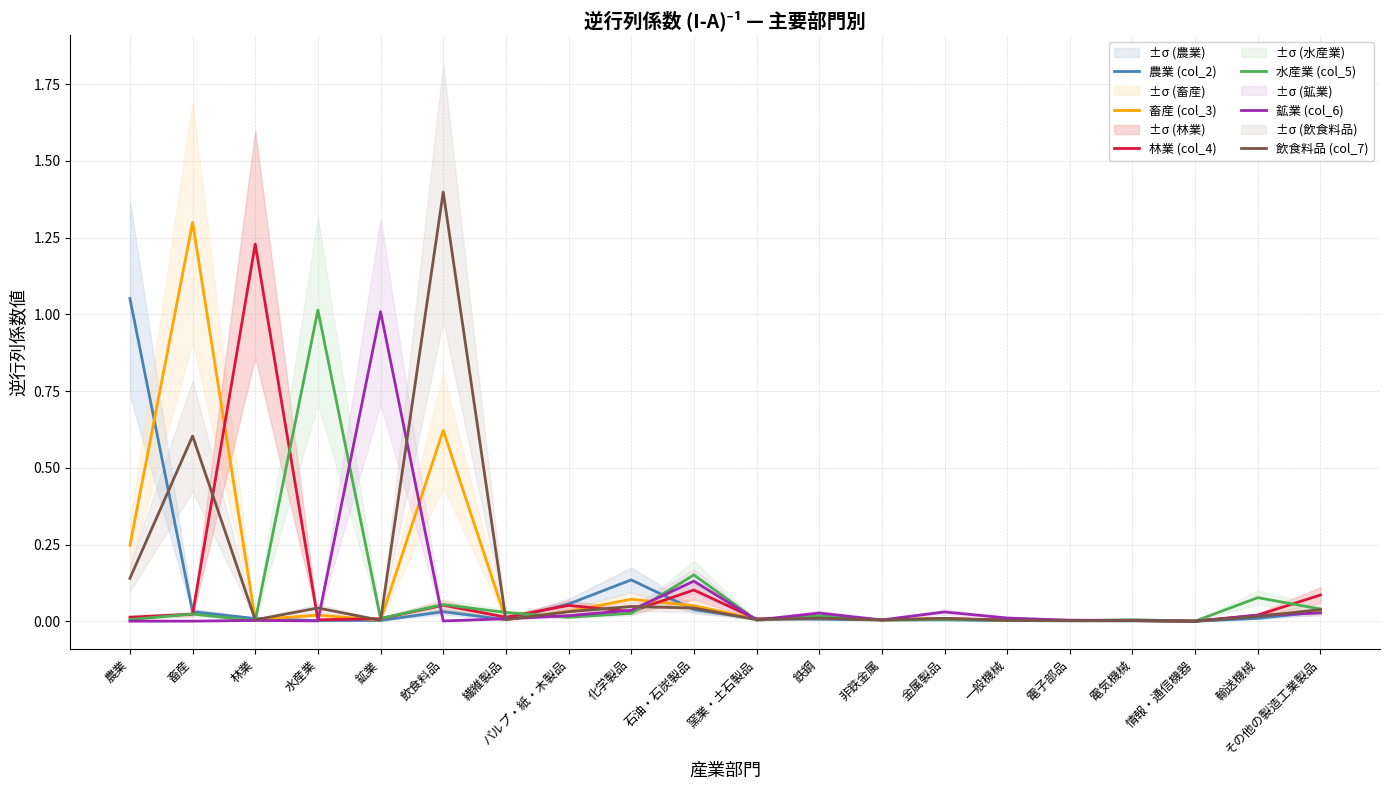

What is the difference between the maximum and minimum values in the 鉱業 (col_6) series?

1.0